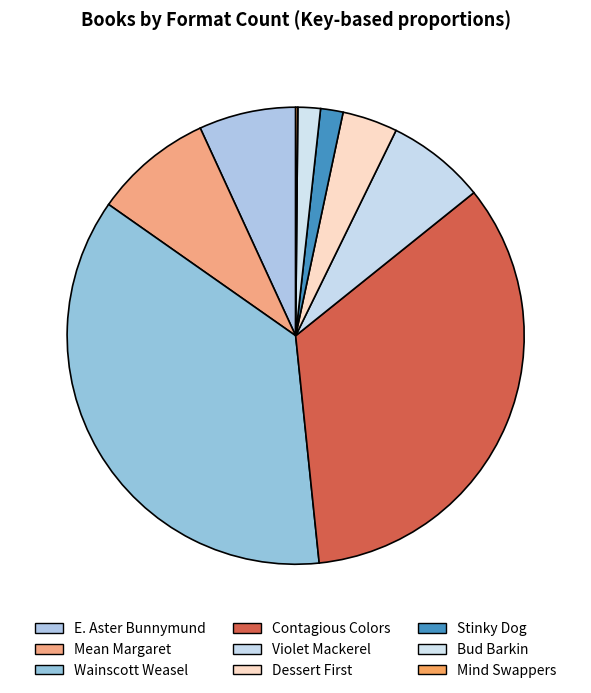

What percentage is the Bud Barkin slice, to the nearest percent?

2%